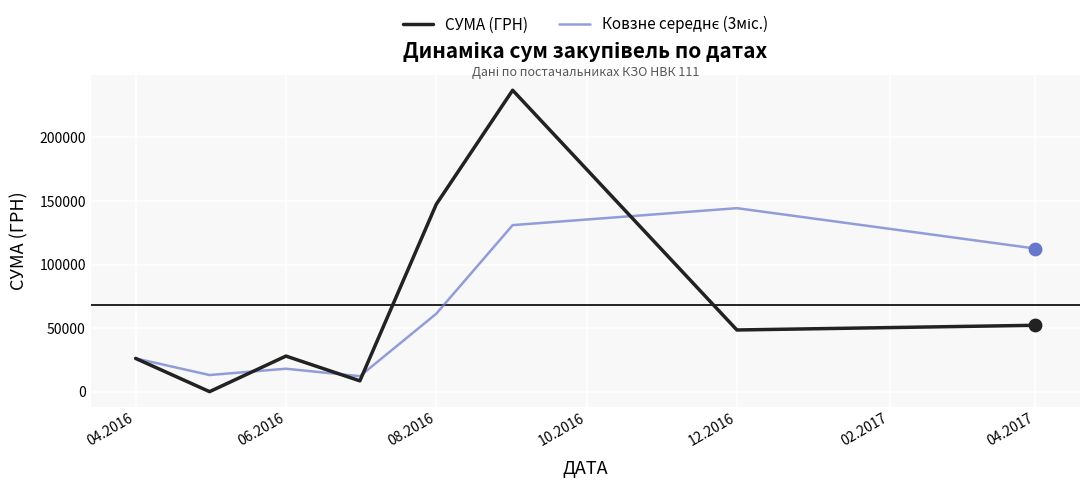

What is the maximum value shown in the chart?

236970.0